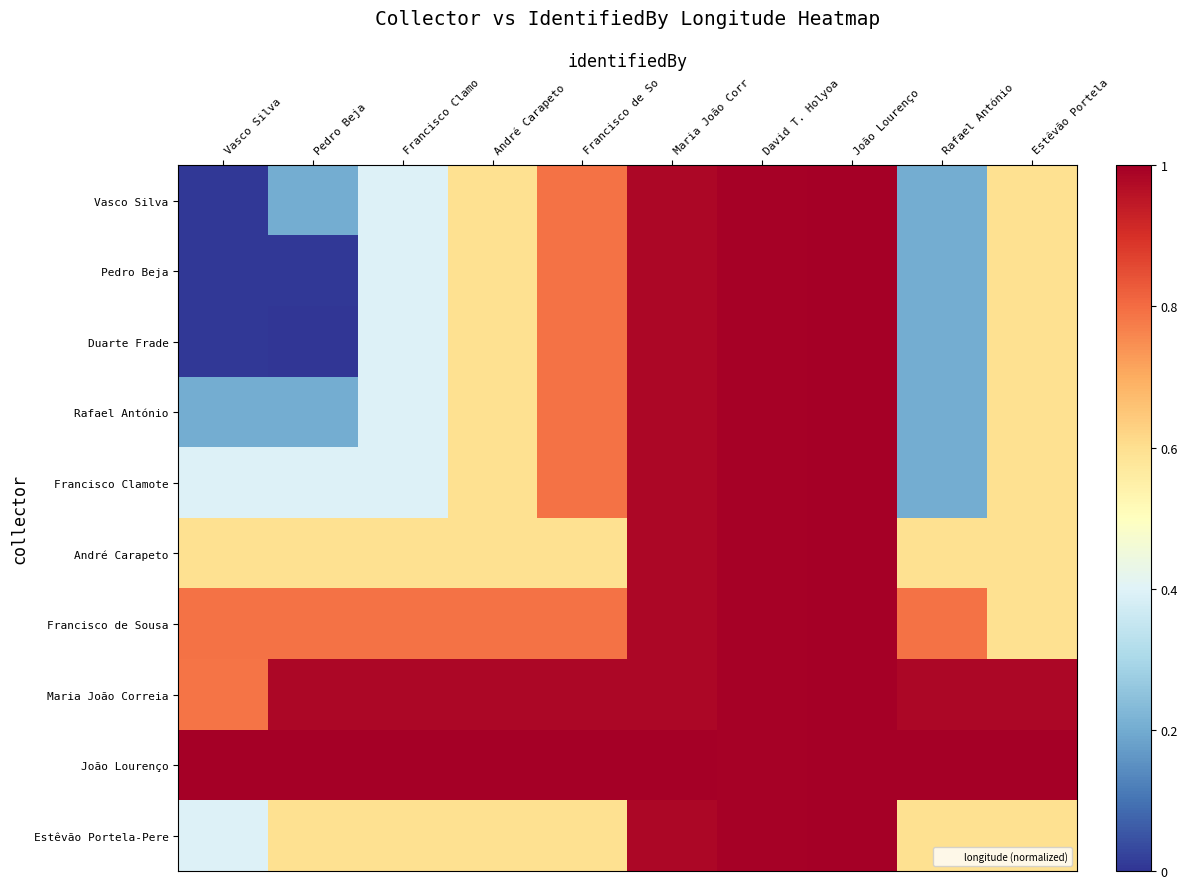

Which series has the widest spread of values?

Duarte Frade